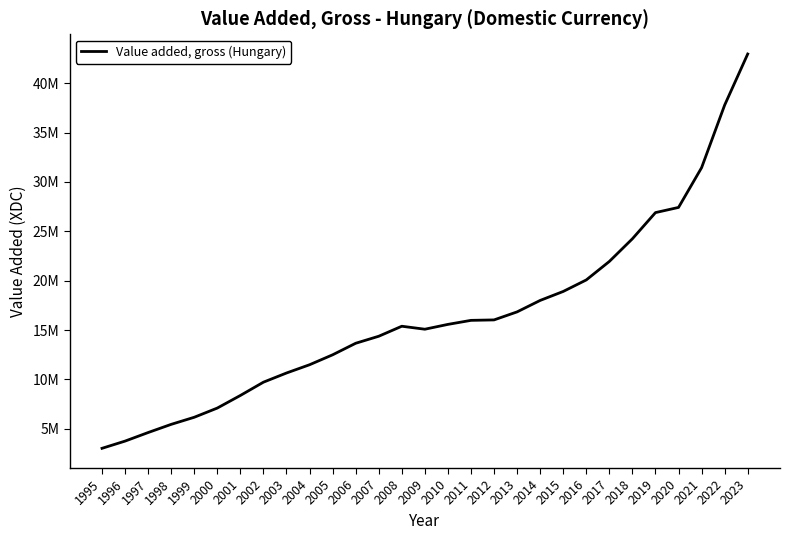

The chart shows a value of 6414044 at 1997. True or false?

False